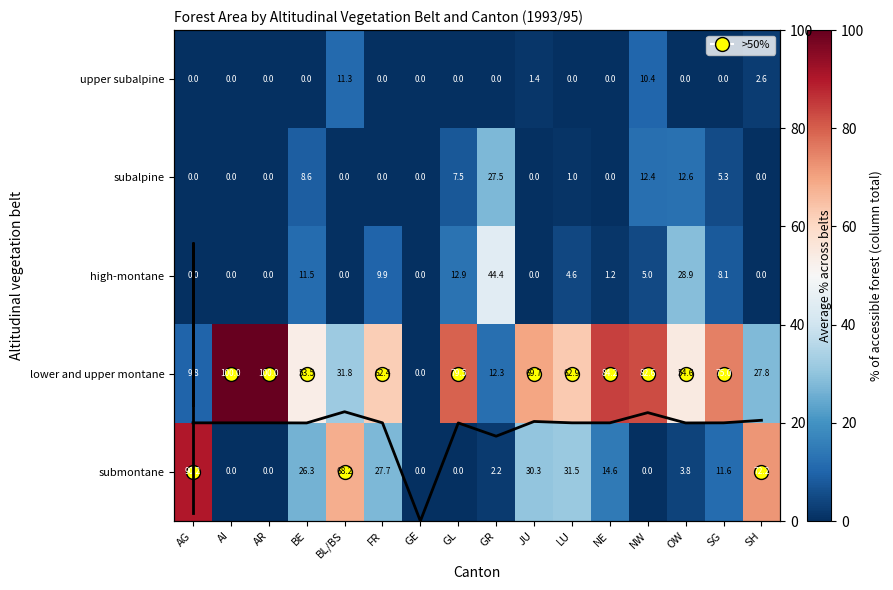

What is the maximum value for submontane?

90.2